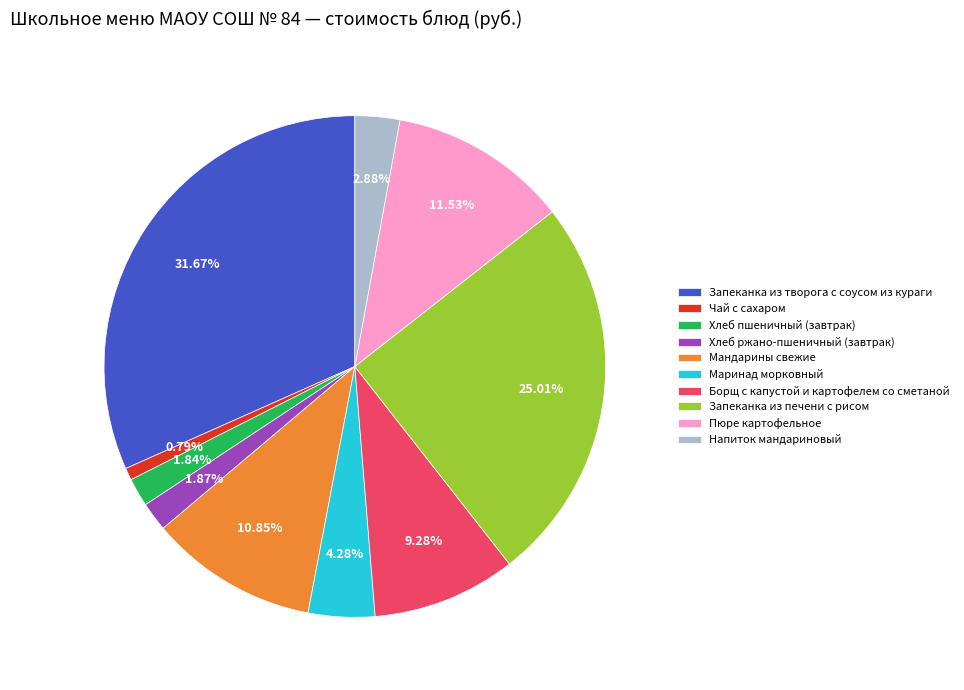

Approximately how many times larger is the value at Мандарины свежие compared to Пюре картофельное?

0.9